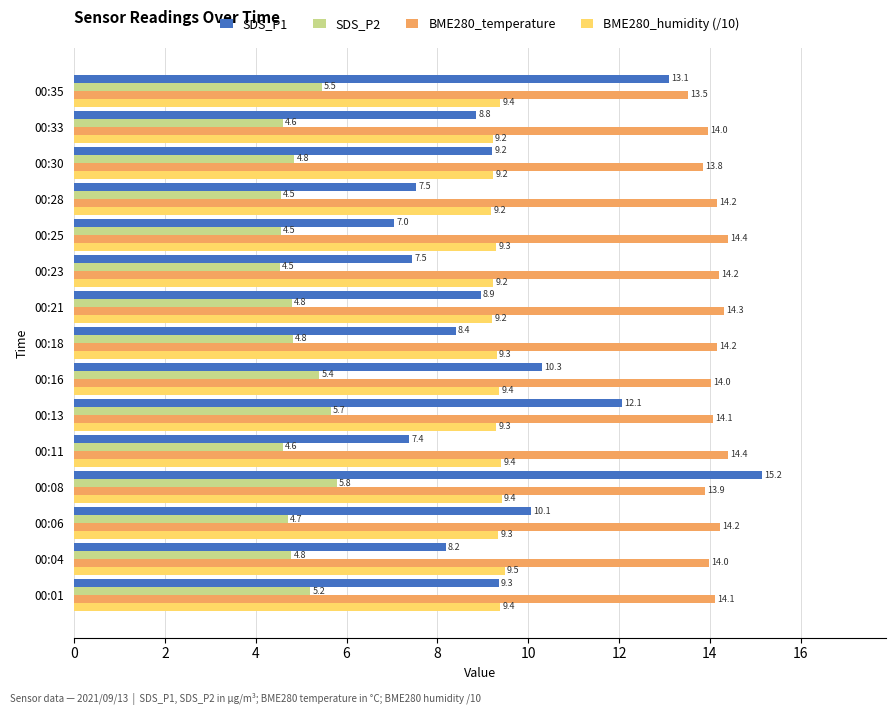

How many data points does each series have?

15